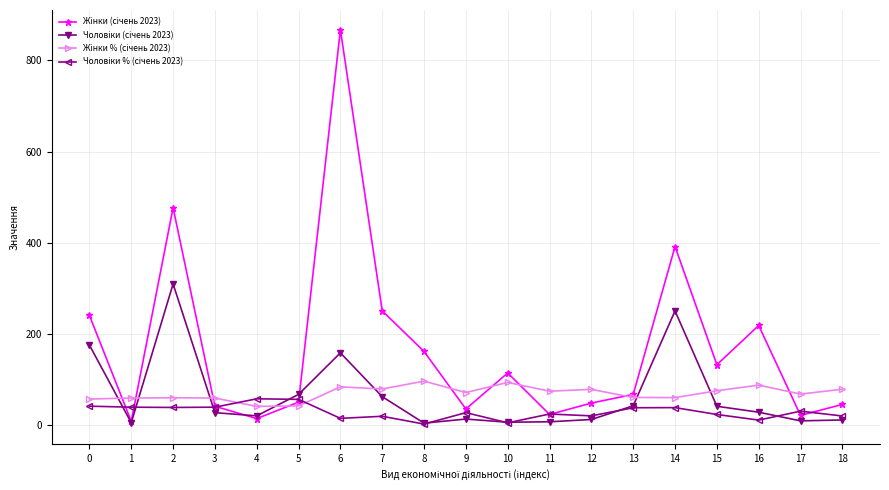

How many series are shown in this chart?

4